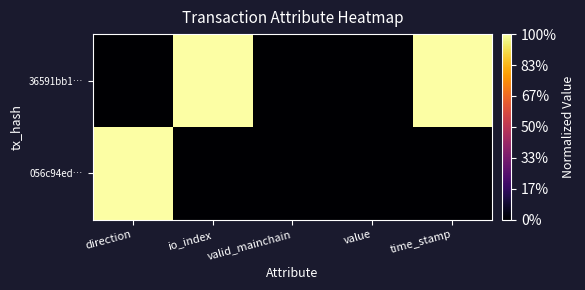

What is the total value across all series at direction?

1